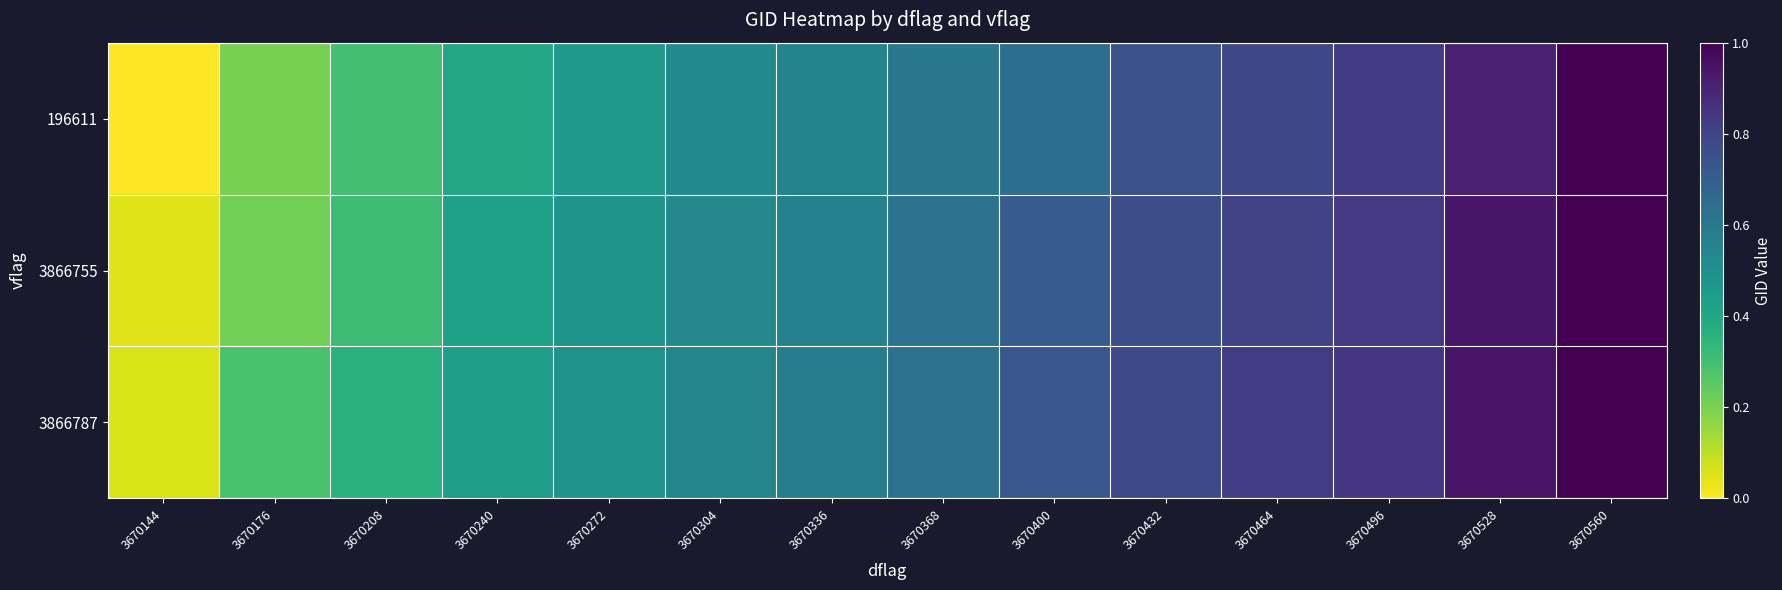

Reading left to right, what are all the values shown in this chart?

196611: 3670144=0.0	3670176=0.2	3670208=0.3	3670240=0.4	3670272=0.5	3670304=0.5	3670336=0.6	3670368=0.6	3670400=0.6	3670432=0.7	3670464=0.8	3670496=0.8	3670528=0.9	3670560=1.0
3866755: 3670144=0.0	3670176=0.2	3670208=0.3	3670240=0.4	3670272=0.5	3670304=0.5	3670336=0.6	3670368=0.6	3670400=0.7	3670432=0.8	3670464=0.8	3670496=0.8	3670528=0.9	3670560=1.0
3866787: 3670144=0.1	3670176=0.3	3670208=0.4	3670240=0.4	3670272=0.5	3670304=0.5	3670336=0.6	3670368=0.6	3670400=0.7	3670432=0.8	3670464=0.8	3670496=0.8	3670528=0.9	3670560=1.0